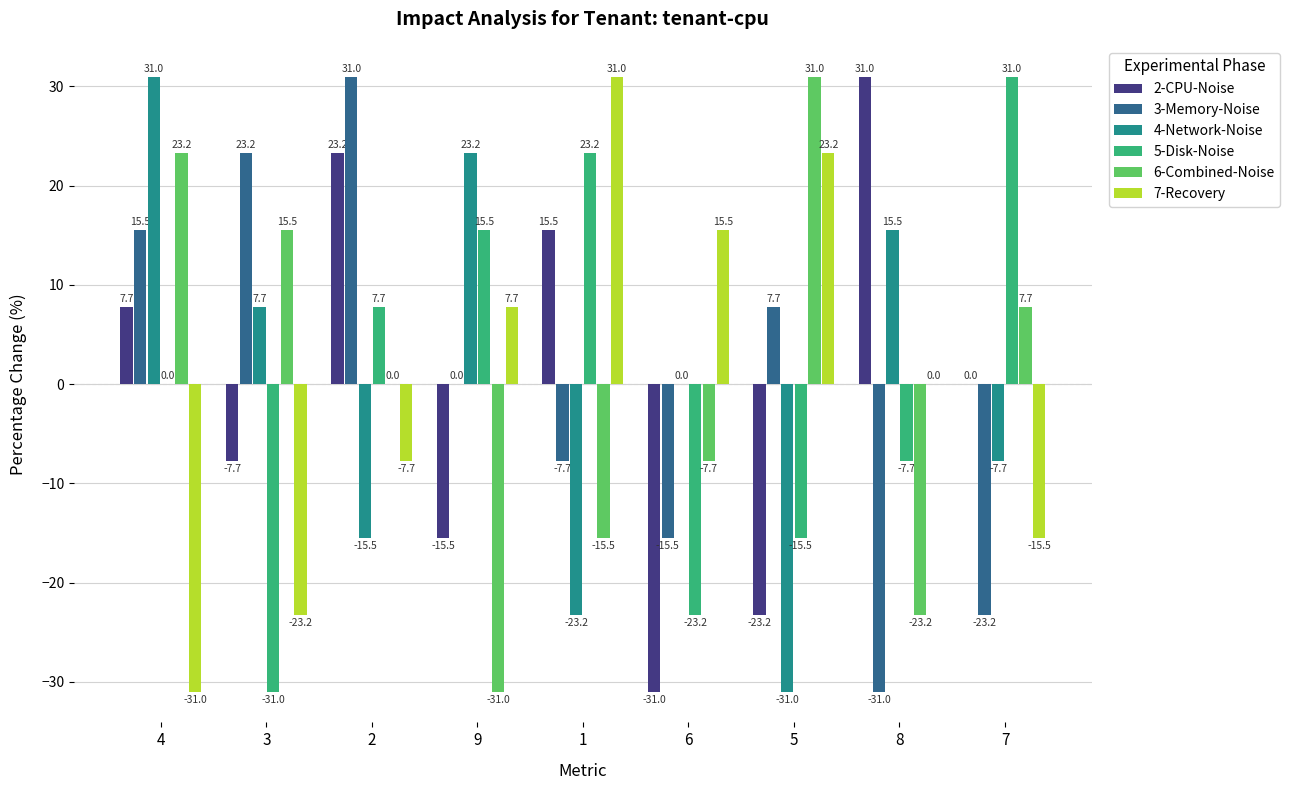

Read the 2-CPU-Noise value at 1.

15.5